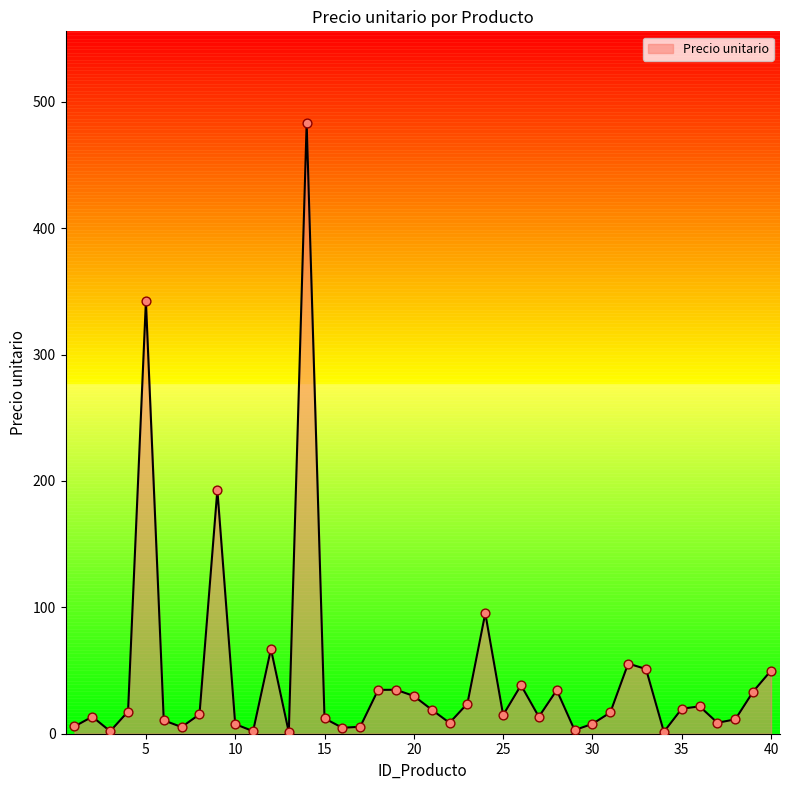

What is the maximum value shown in the chart?

483.3